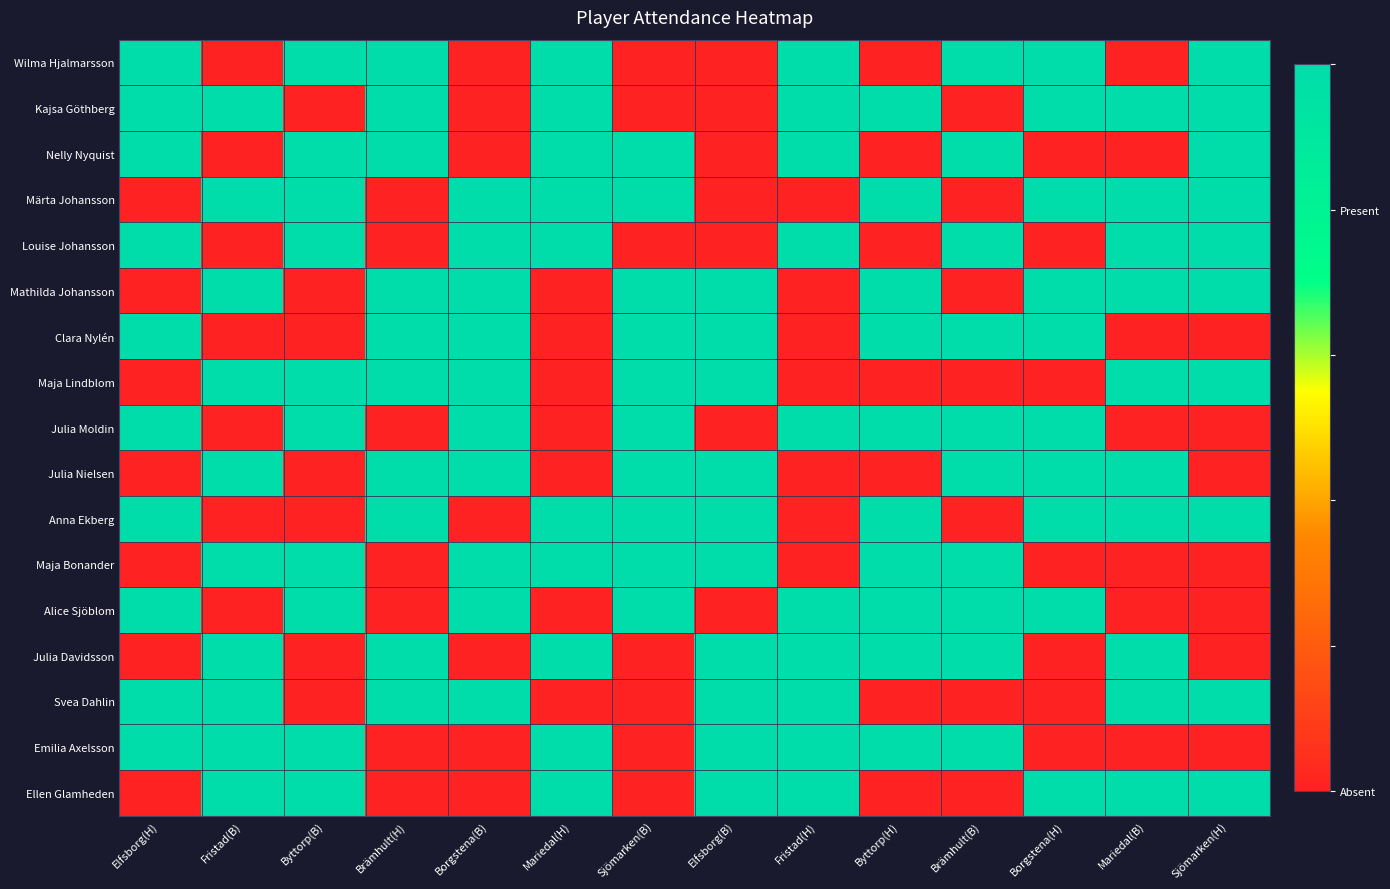

What is the total value across all series at Sjömarken(B)?

10